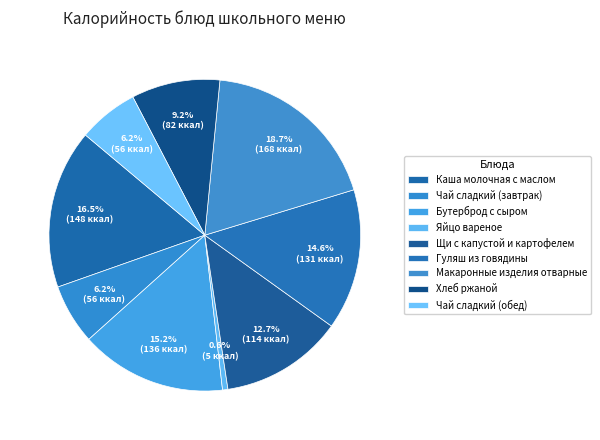

How many segments does this pie chart have?

9